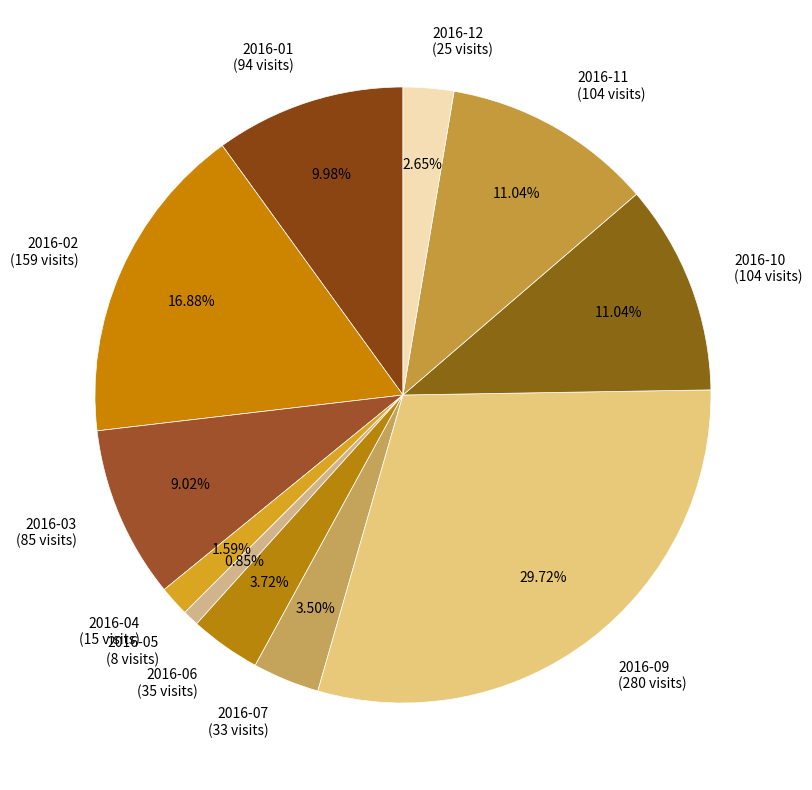

Is the sum of 2016-10 (104 visits) and 2016-12 (25 visits) greater than half?

No